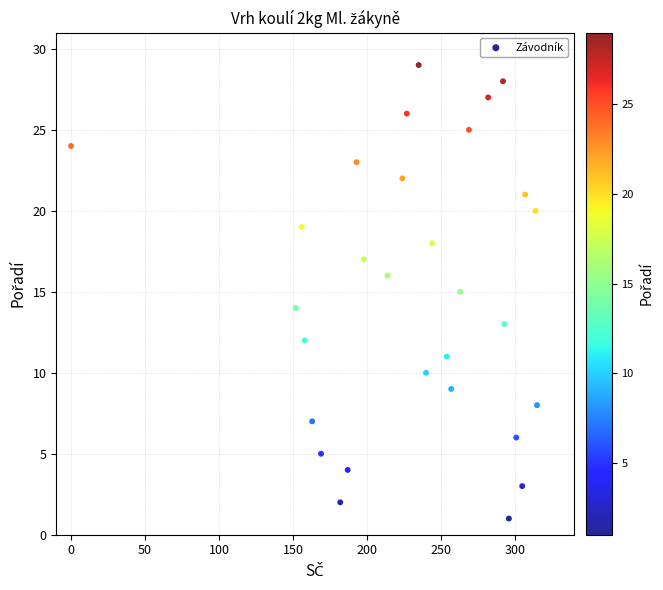

What is the range of Y values (max minus min)?

28